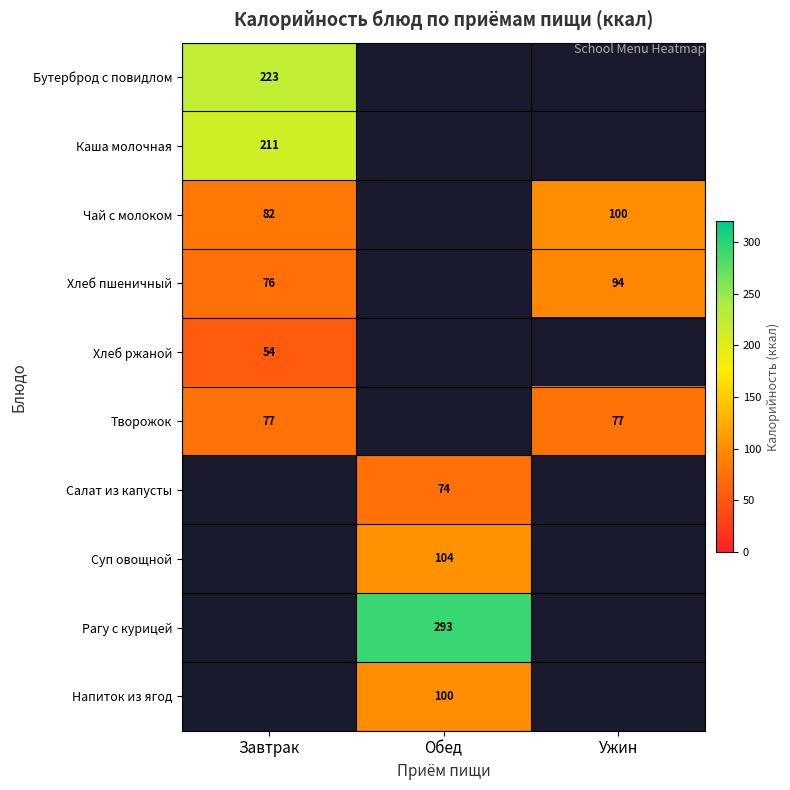

The value of Бутерброд с повидлом at Завтрак is 223. True or false?

True